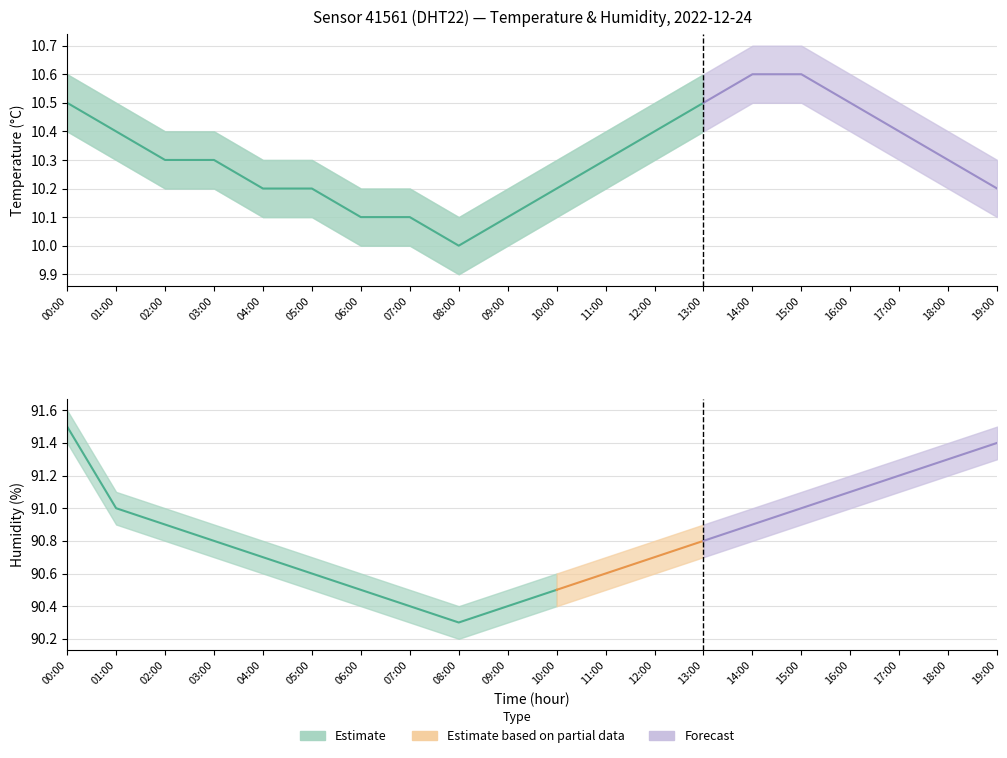

How many data points in temperature are above 10?

19